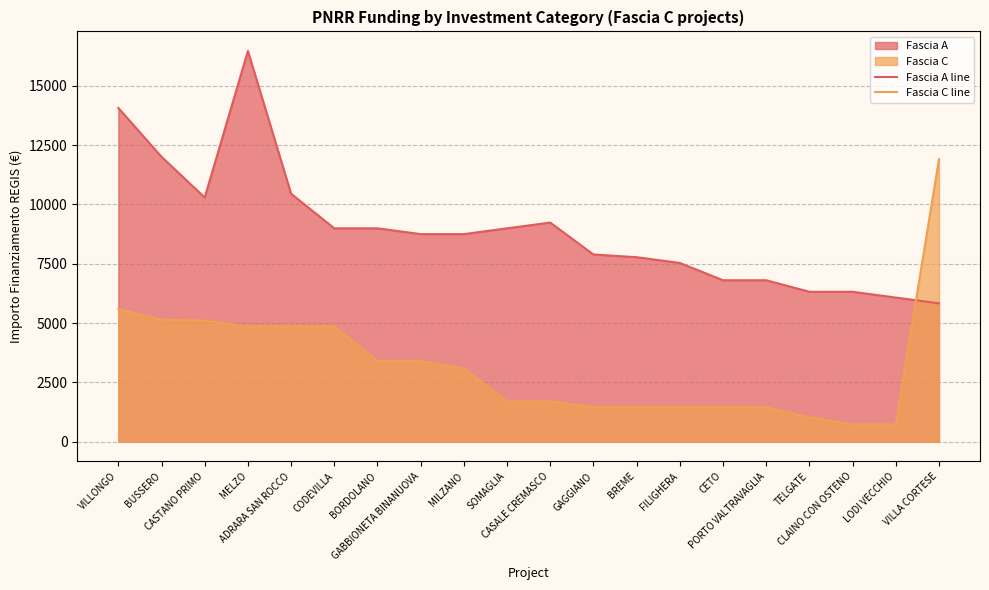

What is the difference between the maximum and minimum values in the Fascia C line series?

11178